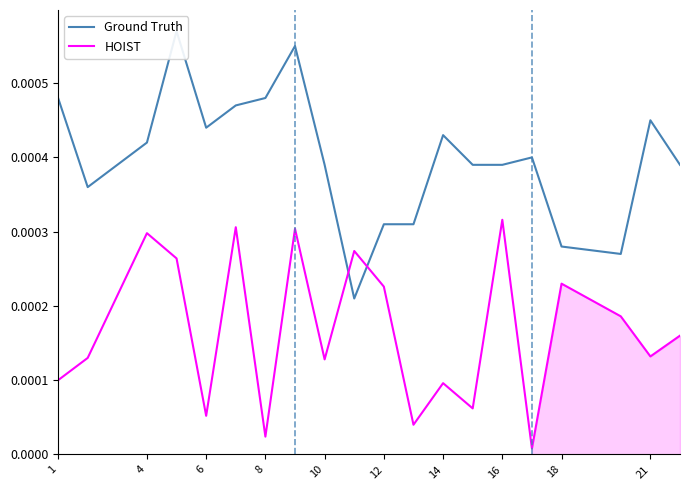

The Ground Truth series shows 0.0 at 4. True or false?

False